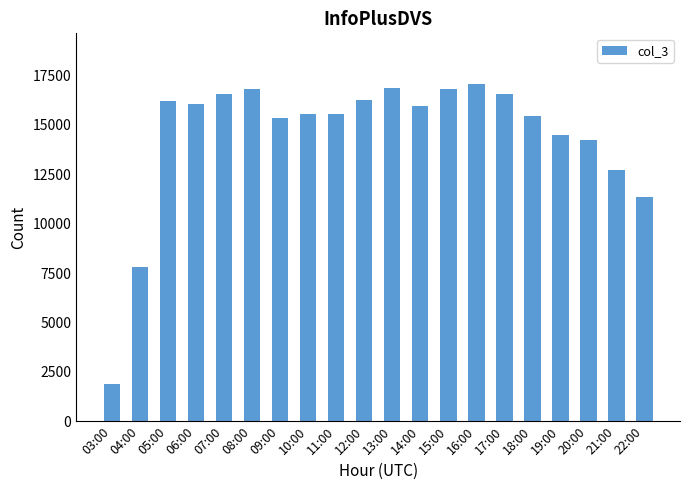

What is the average value?

14480